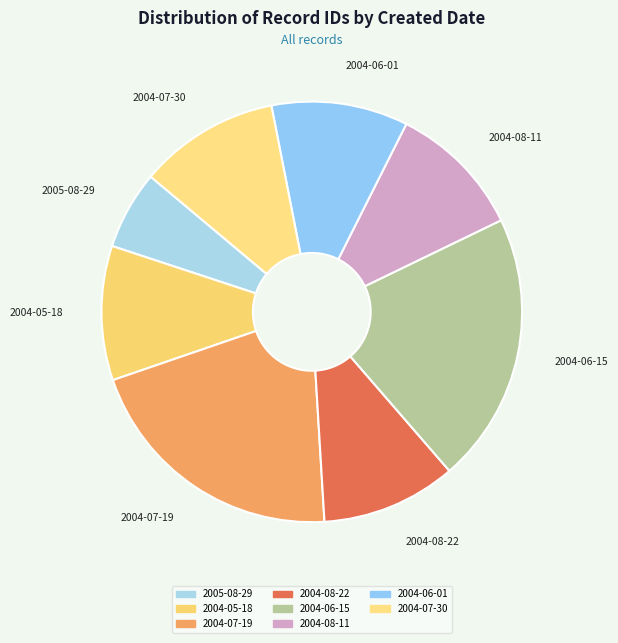

Is there any slice that represents more than half of the pie?

No